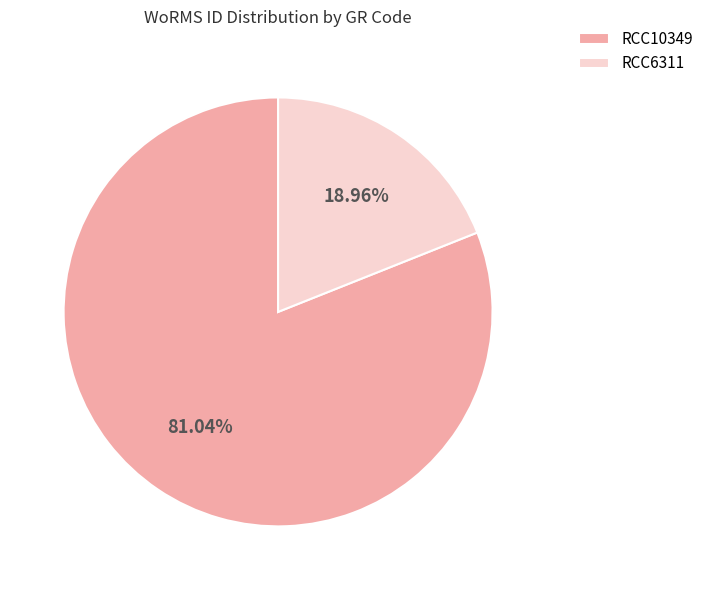

True or false: RCC6311 accounts for 19% of the total.

True